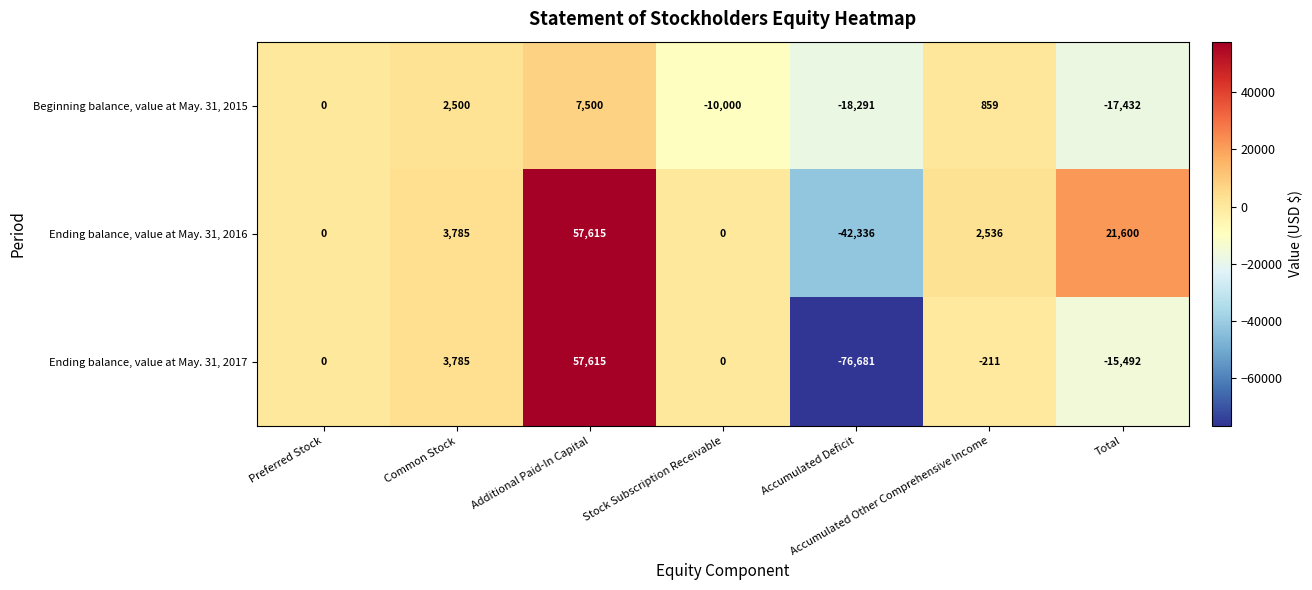

Between Preferred Stock and Accumulated Other Comprehensive Income, which series saw the biggest shift?

Ending balance, value at May. 31, 2016